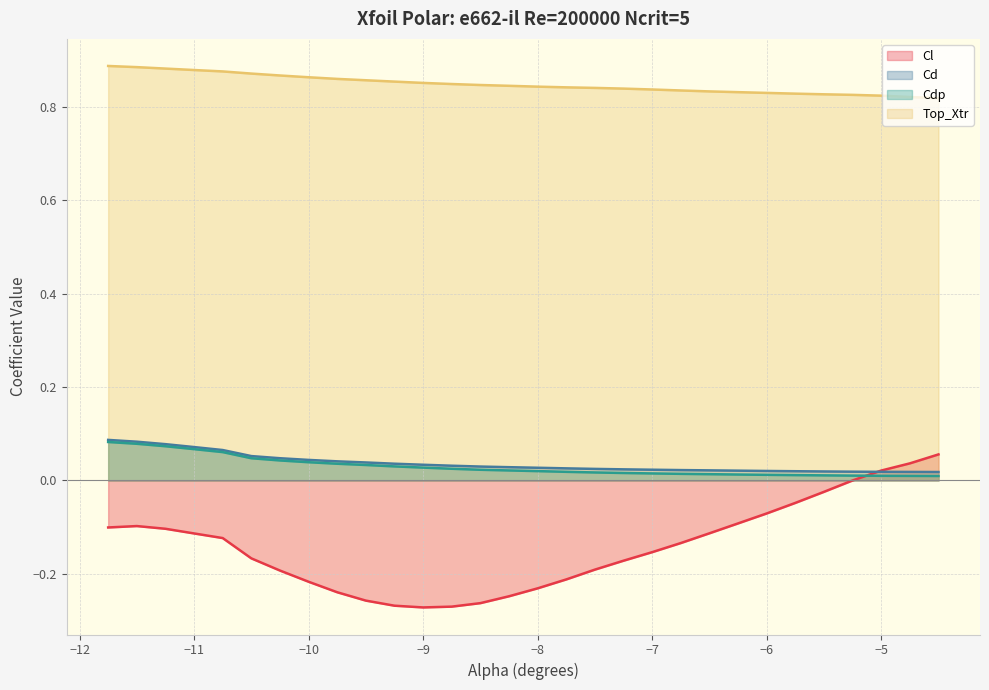

Which series has the largest range (max minus min)?

Cl